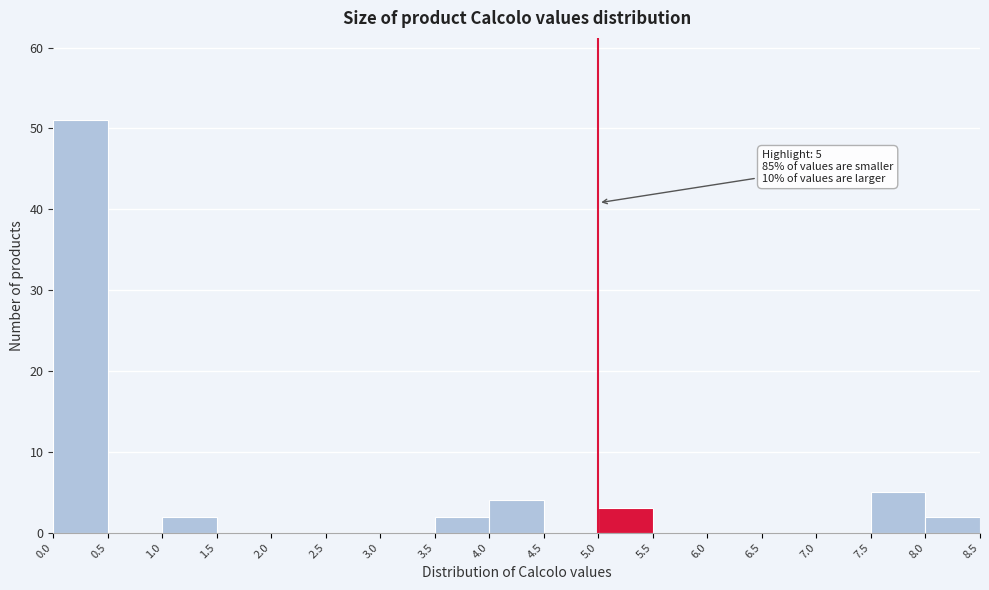

Which range on the x-axis has the tallest bar?

0.0 to 0.5